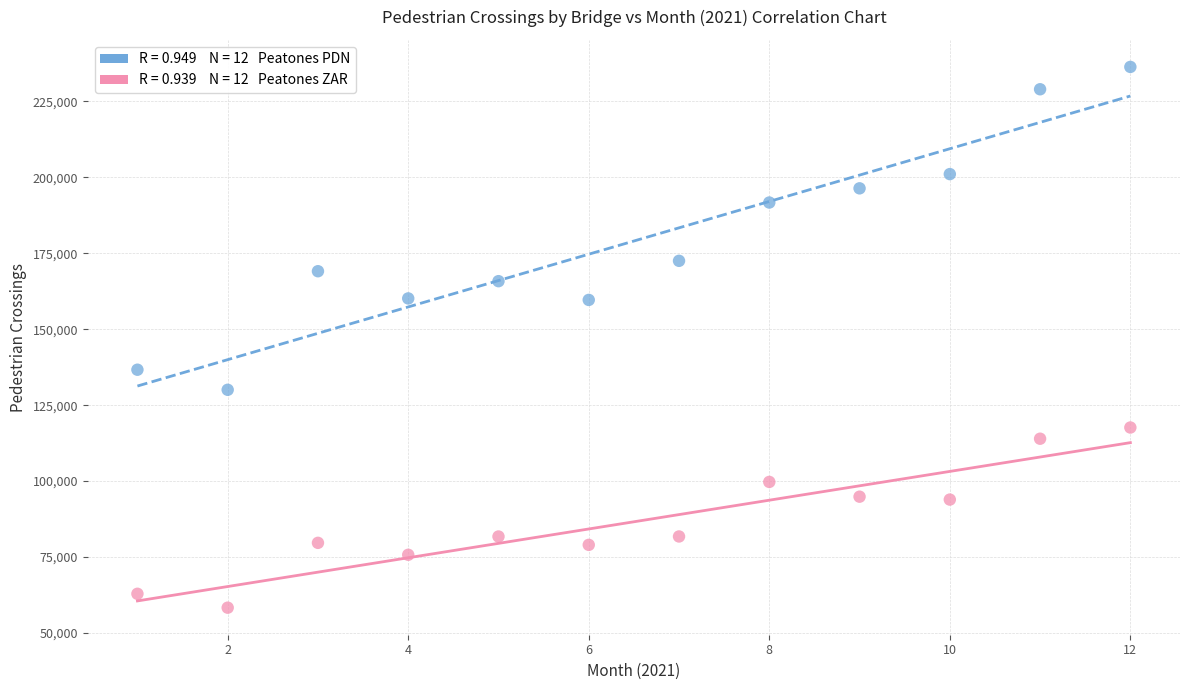

Across all data points, what is the range of Y values (max minus min)?

178004